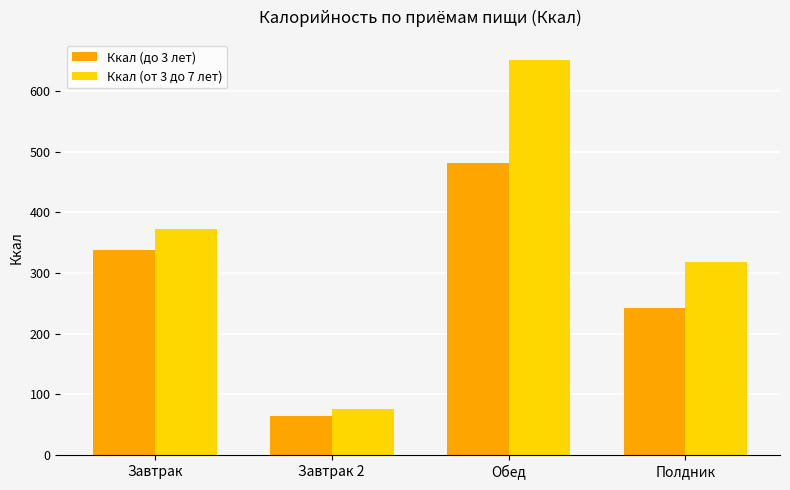

At which category does the chart reach its minimum across all series?

Завтрак 2